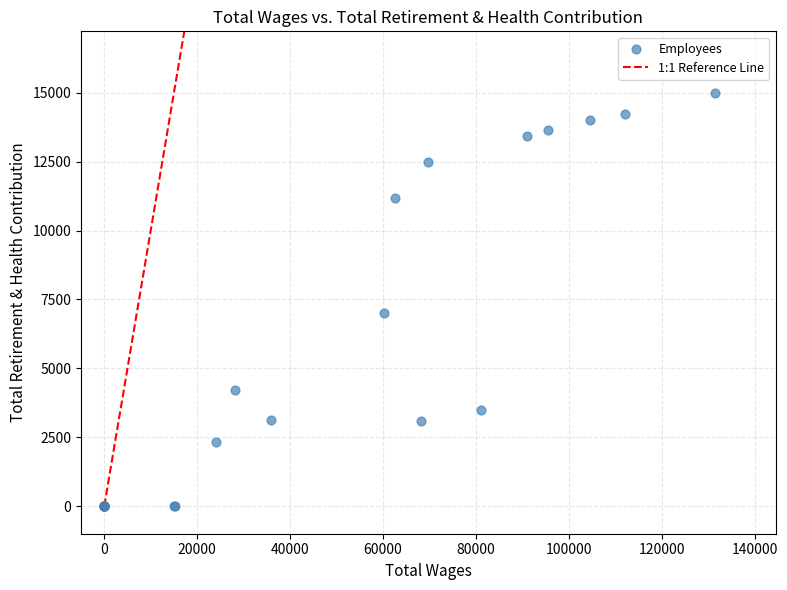

What Y value in the scatter plot is closest to 7491?

7013